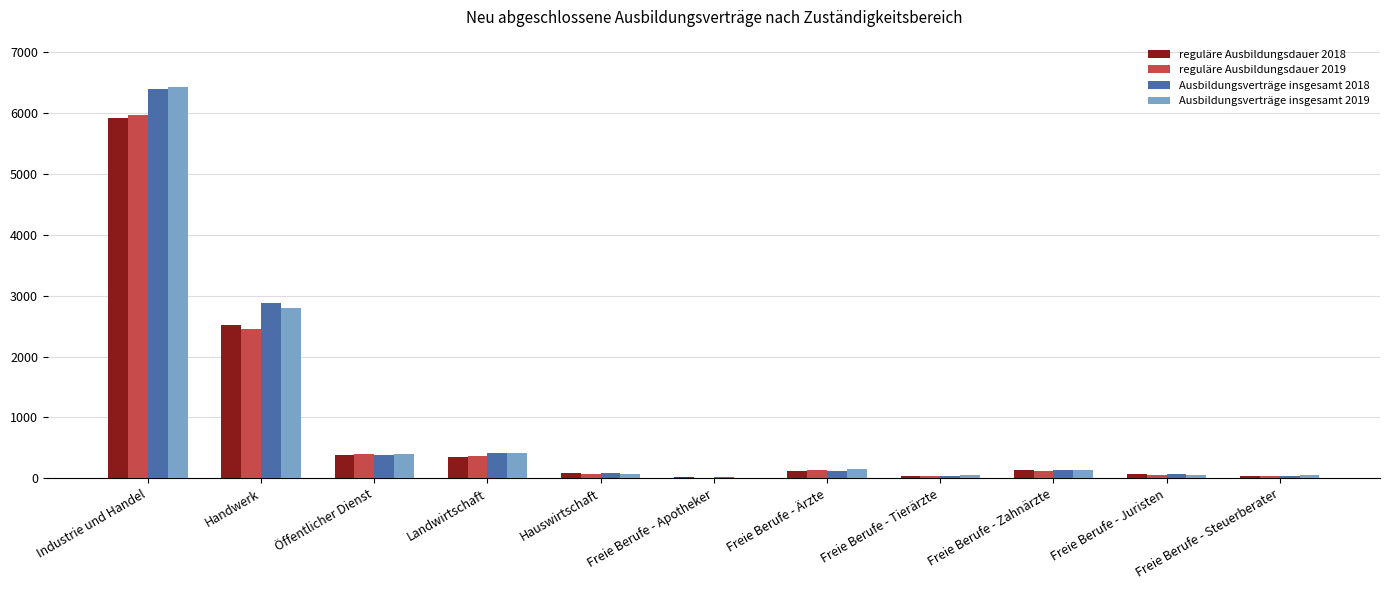

How many categories are shown in the chart?

11